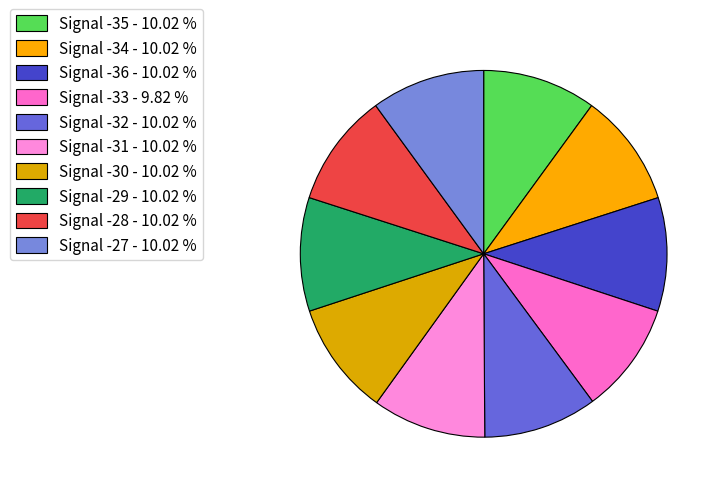

Count the number of slices in the pie.

10